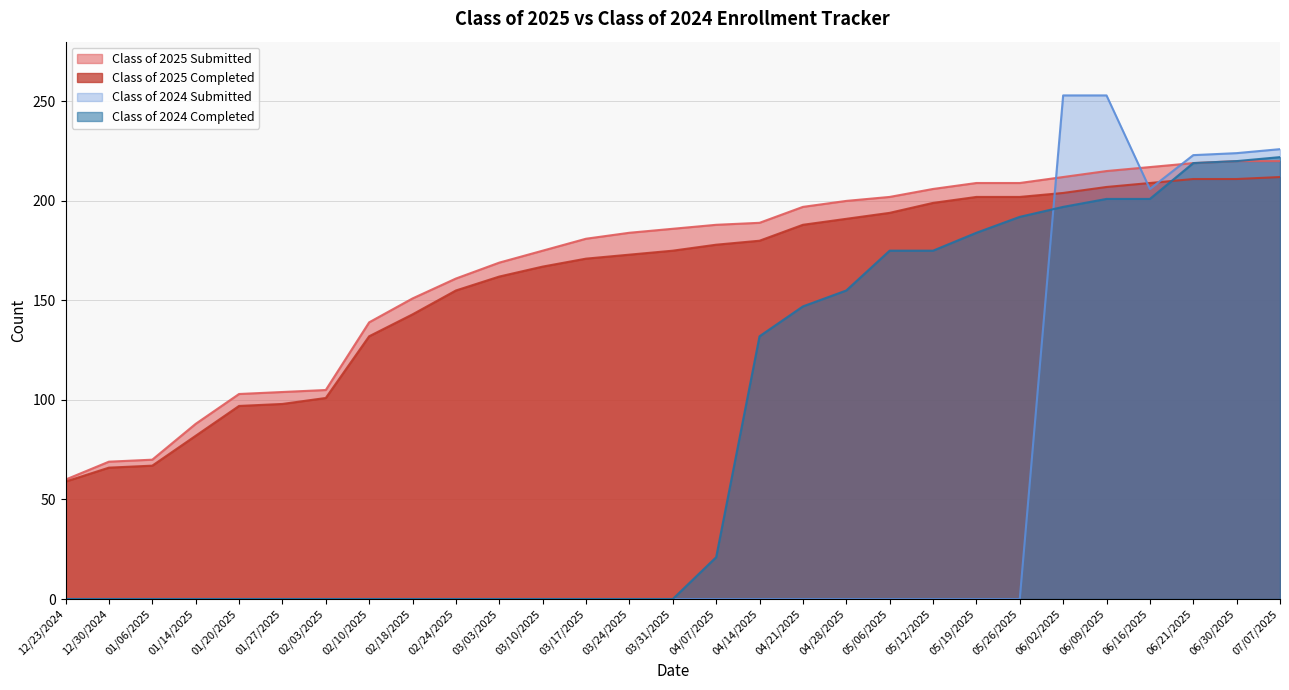

What is the sum of the Class of 2025 Completed values at 12/23/2024 and 12/30/2024?

125